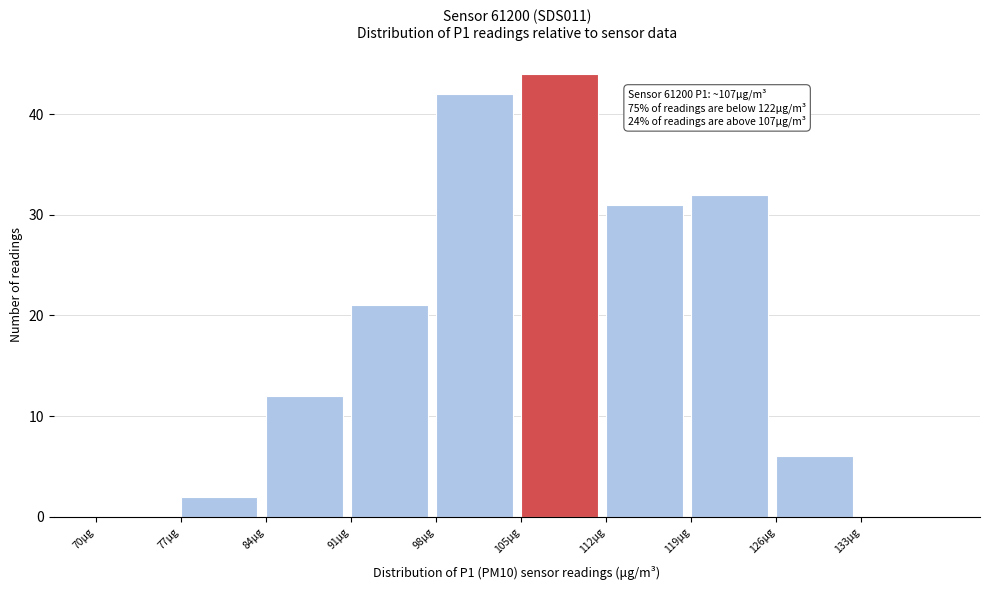

Which range on the x-axis has the tallest bar?

105 to 112